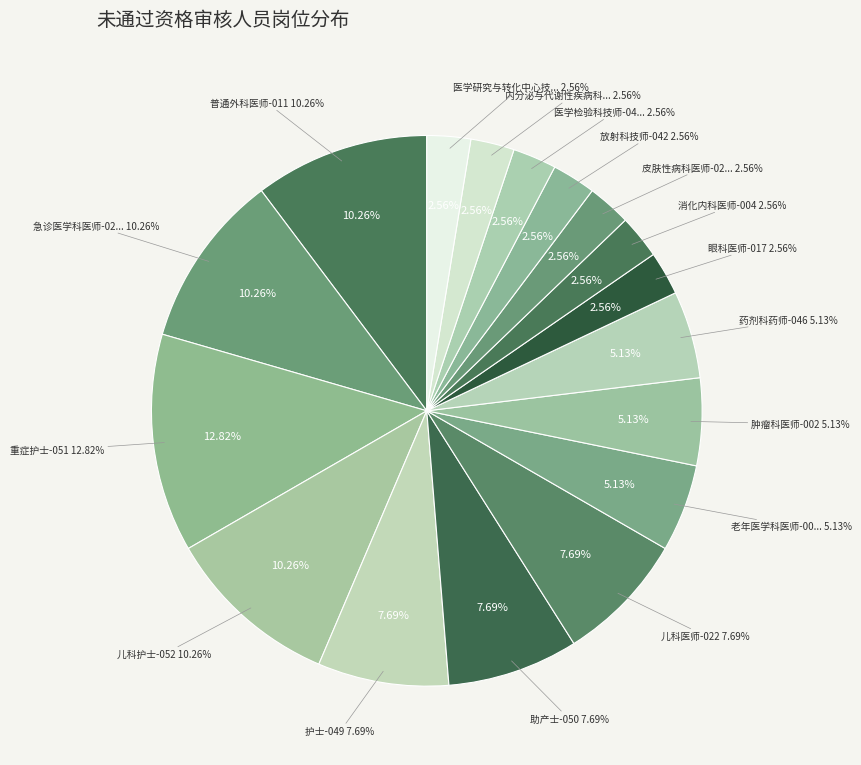

Is there a majority slice in this chart?

No